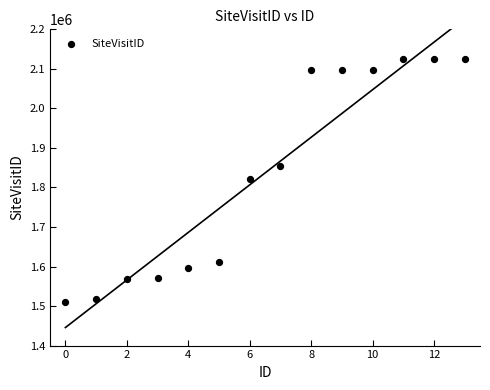

What is the range of Y values (max minus min)?

615197